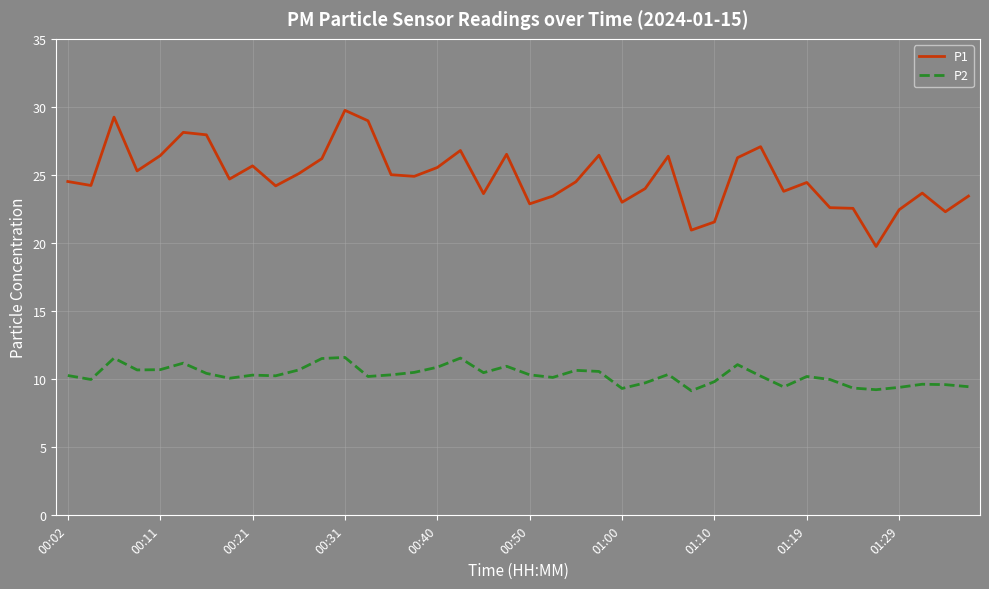

Rank the series by their average value, from highest to lowest.

P1, P2